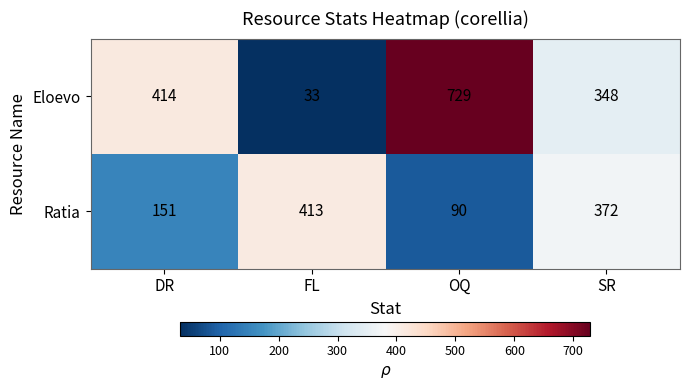

Which series has the widest spread of values?

Eloevo